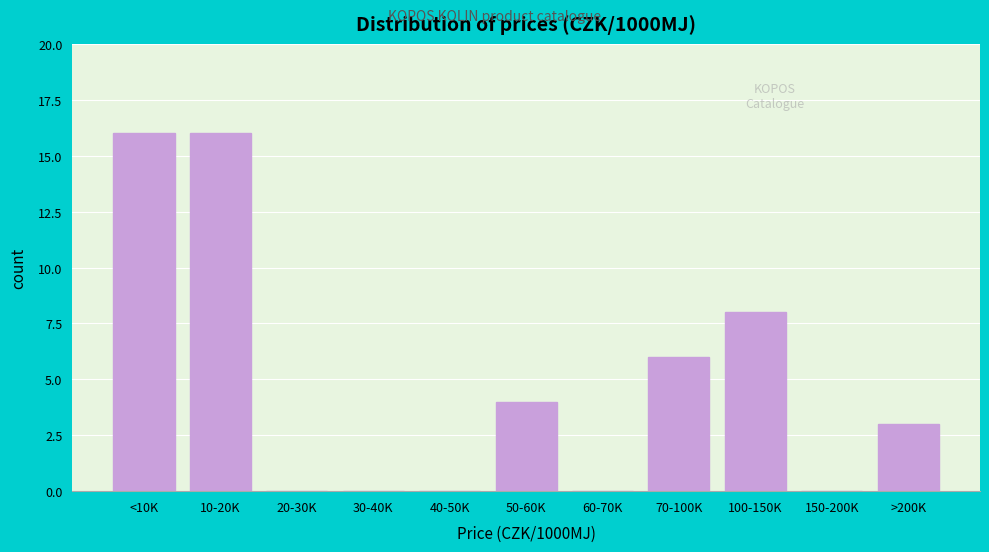

Reading left to right, list all the values displayed in this chart.

<10K=16	10-20K=16	20-30K=0	30-40K=0	40-50K=0	50-60K=4	60-70K=0	70-100K=6	100-150K=8	150-200K=0	>200K=3